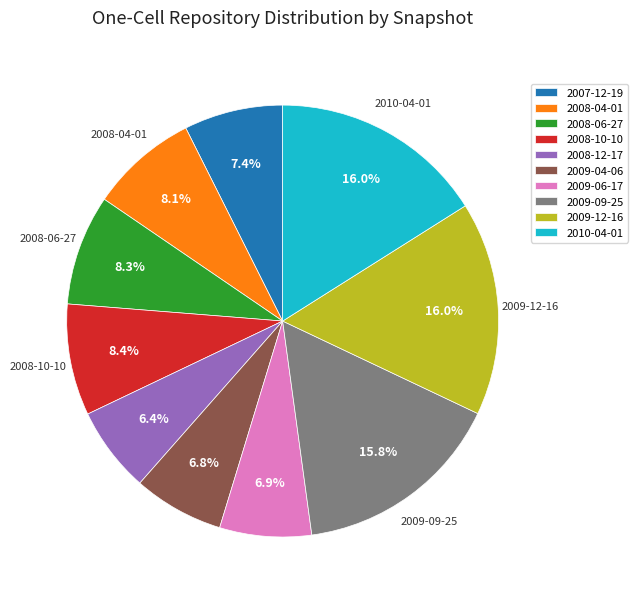

Is the sum of 2009-12-16 and 2008-12-17 greater than half?

No